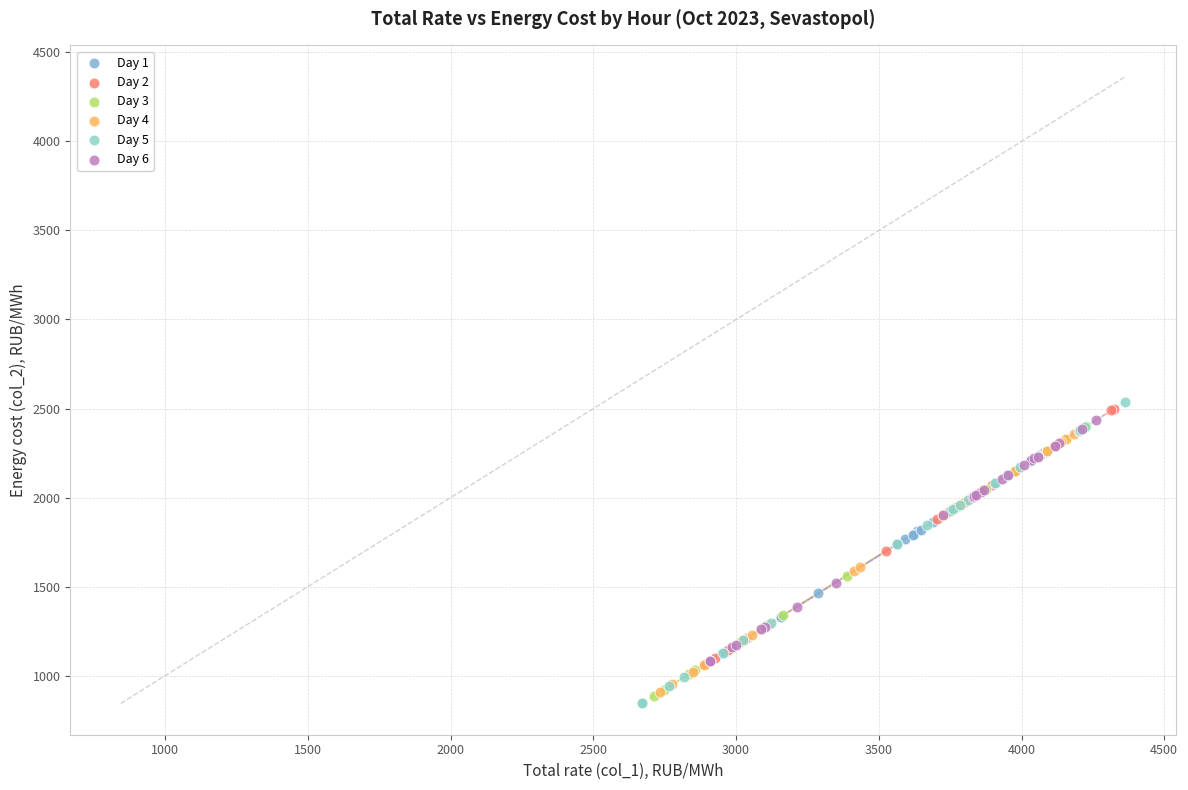

Which series has the widest spread of Y values?

Day 5